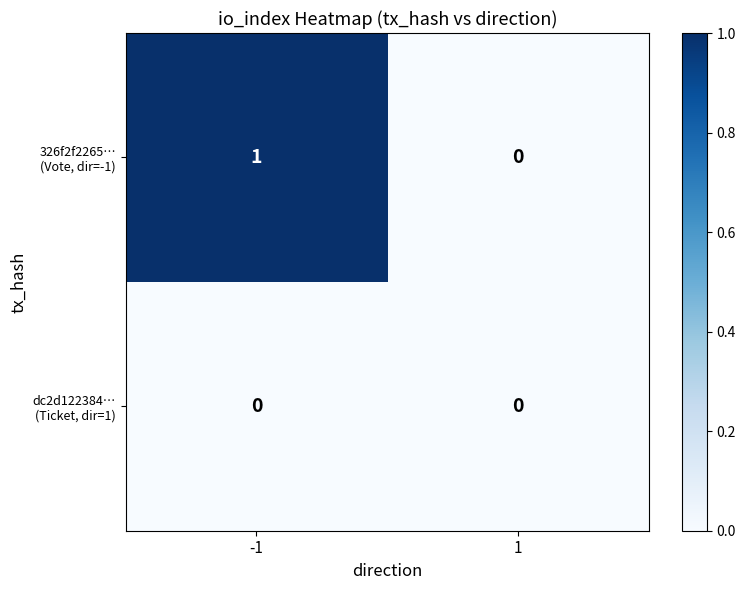

Between -1 and 1, which is larger?

-1